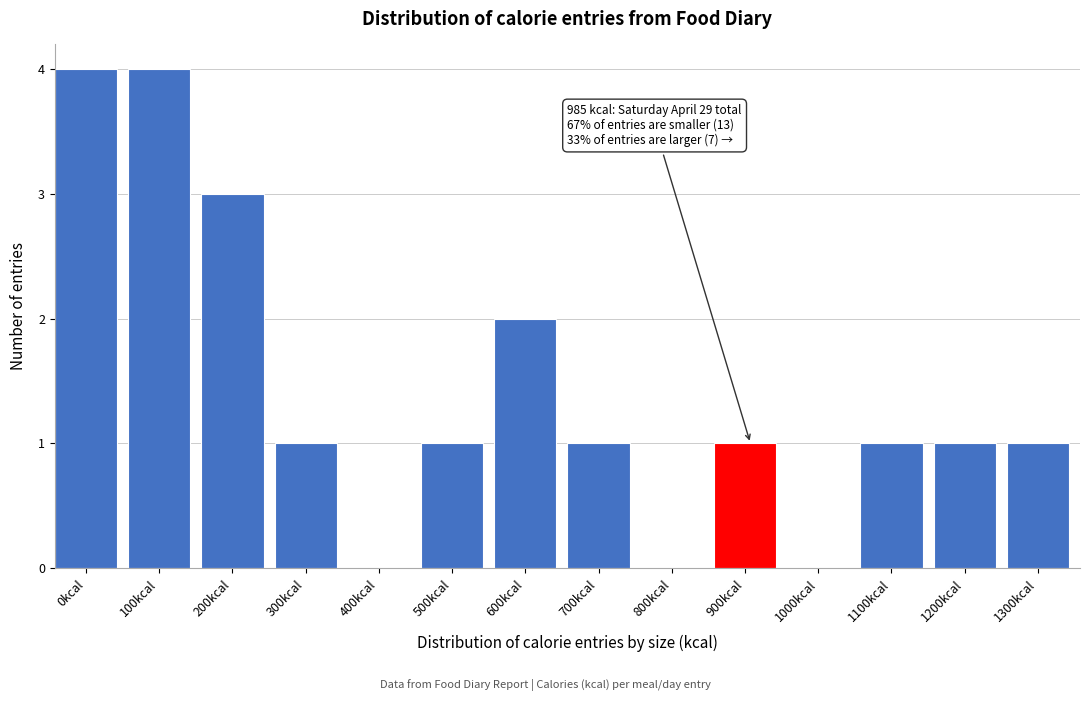

Reading left to right, list all the values displayed in this chart.

0kcal=4	100kcal=4	200kcal=3	300kcal=1	400kcal=0	500kcal=1	600kcal=2	700kcal=1	800kcal=0	900kcal=1	1000kcal=0	1100kcal=1	1200kcal=1	1300kcal=1